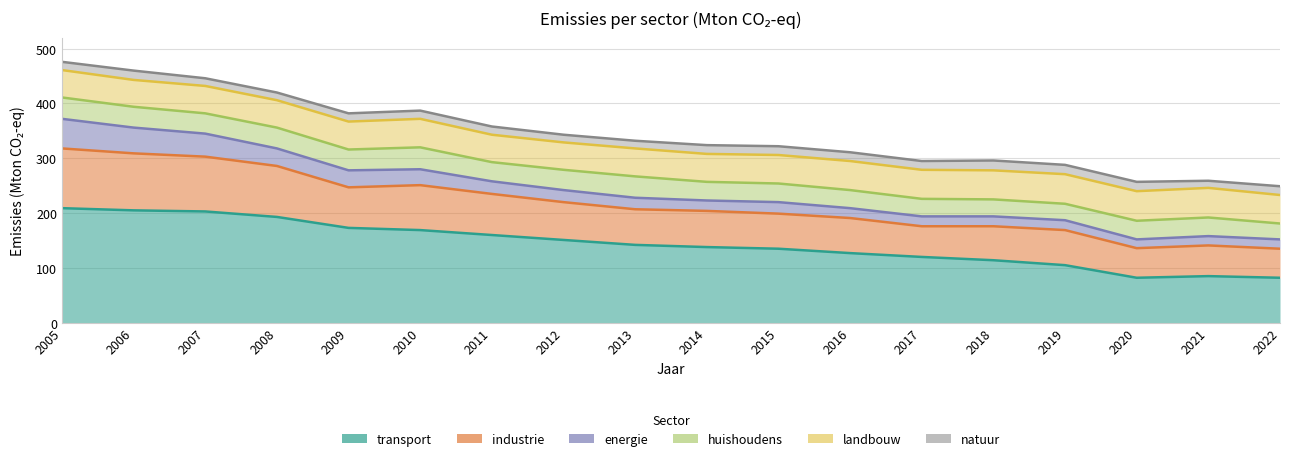

Which series has the widest spread of values?

huishoudens